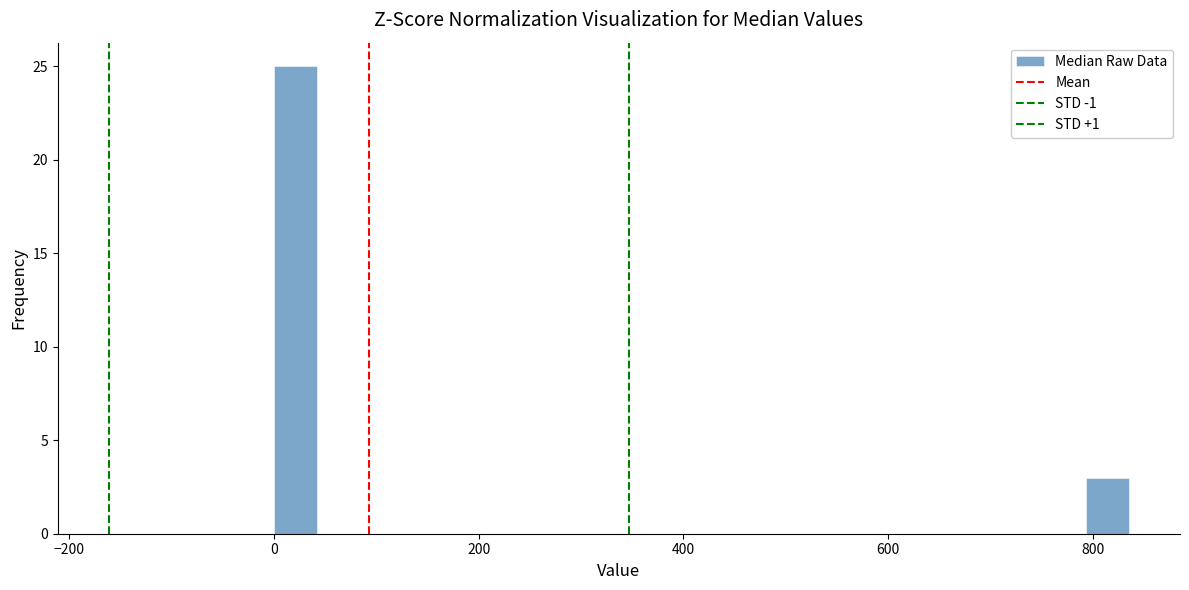

Around what value on the x-axis is the tallest bar? Give the approximate position of its centre, as read against the axis.

20